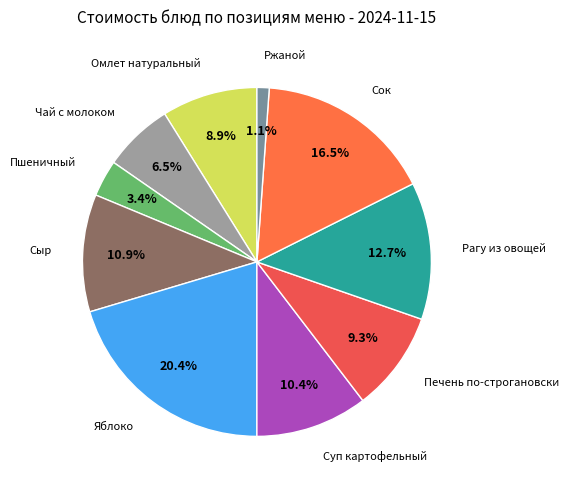

What is the ratio of the value at Сыр to the value at Омлет натуральный?

1.2